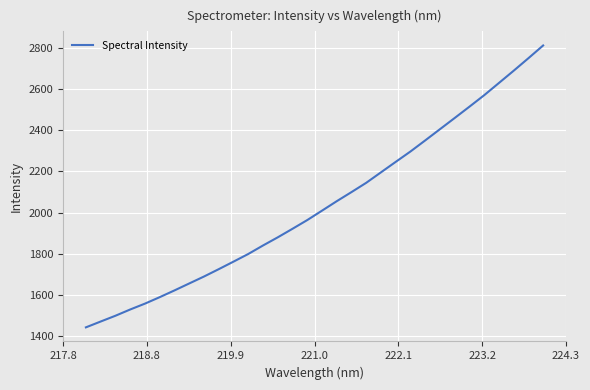

What is the difference between the maximum and minimum values?

1368.2